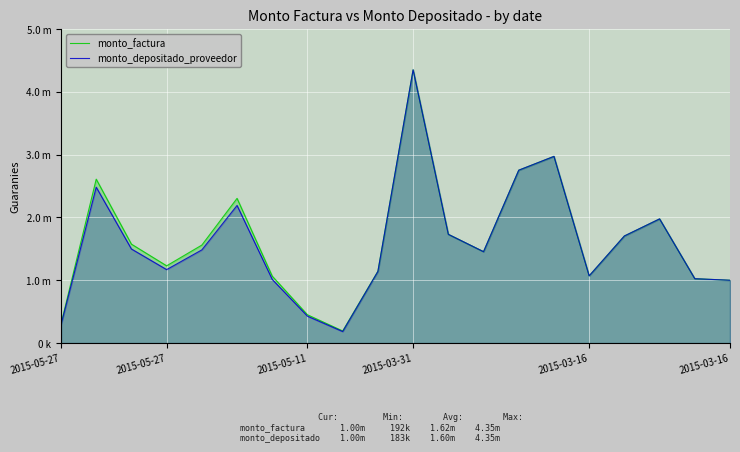

What are all the series names shown in the legend?

monto_factura, monto_depositado_proveedor